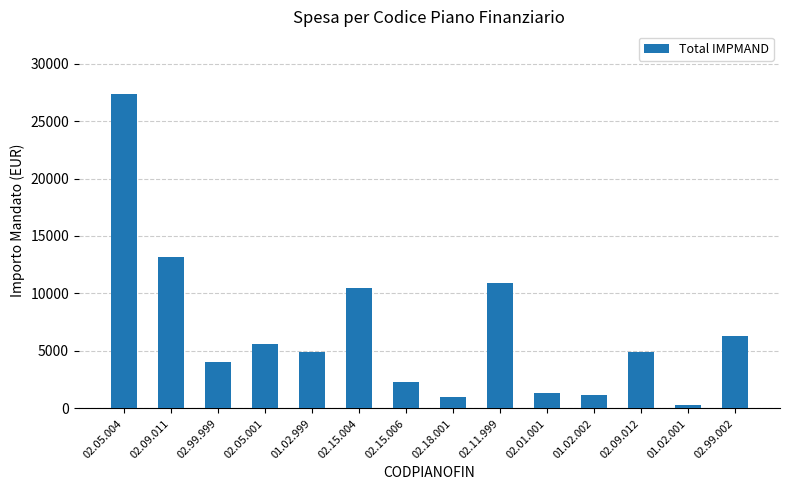

Is it true that the value at 02.09.011 is 17634.9?

False